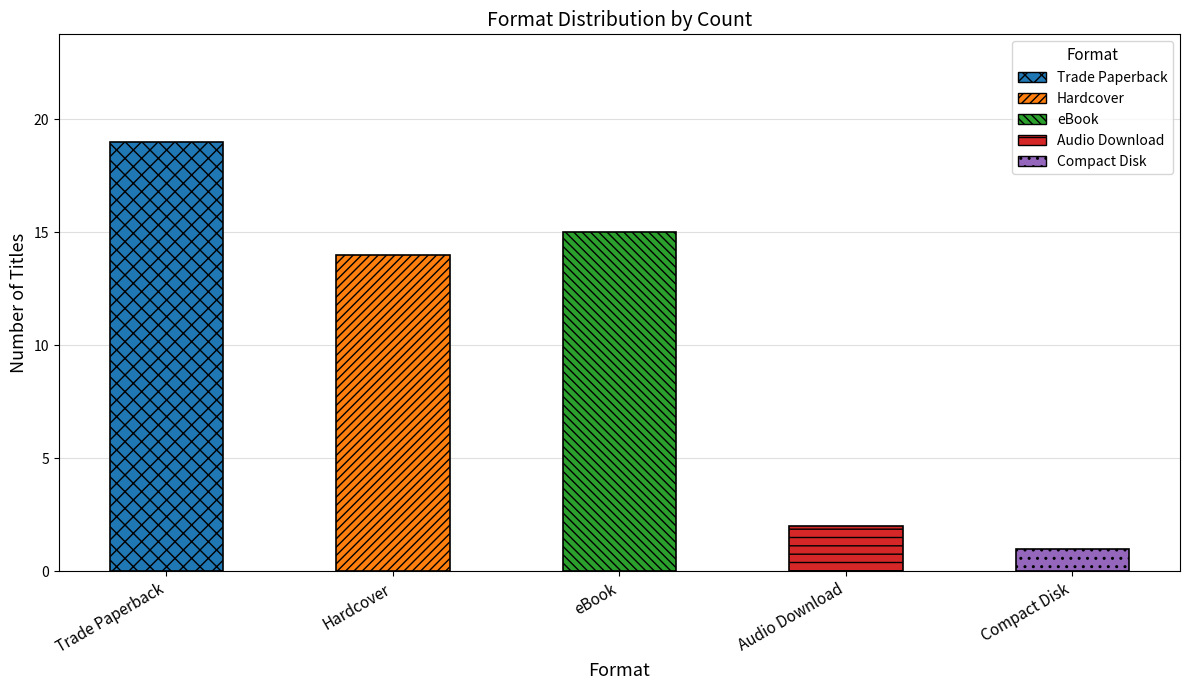

What is the value of the Audio Download bar at the 1st from the left?

2